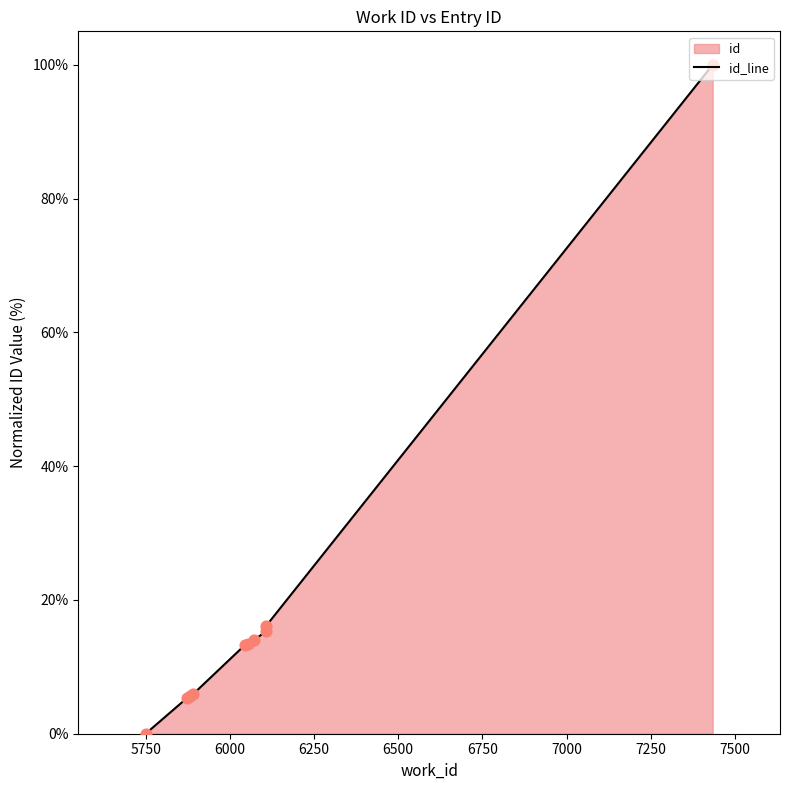

Between 5500 and 7750, which is larger?

7750